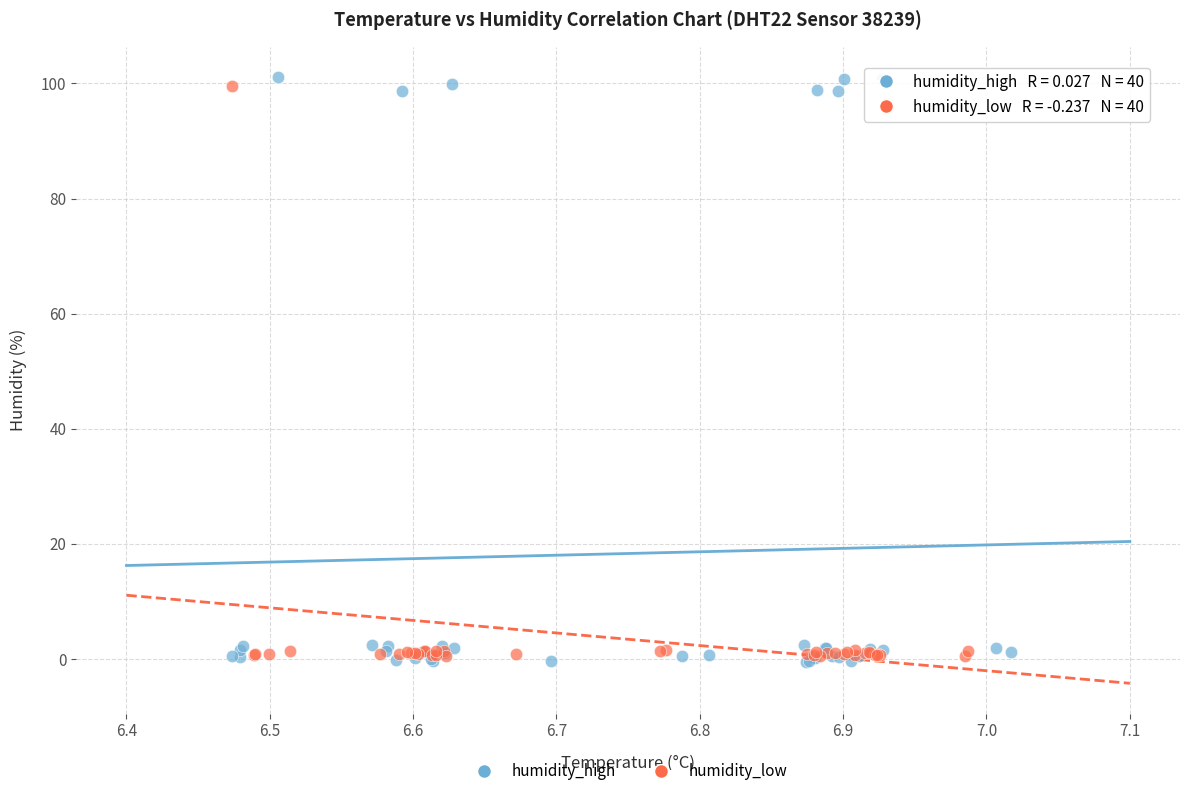

Which series has the widest spread of Y values?

humidity_high